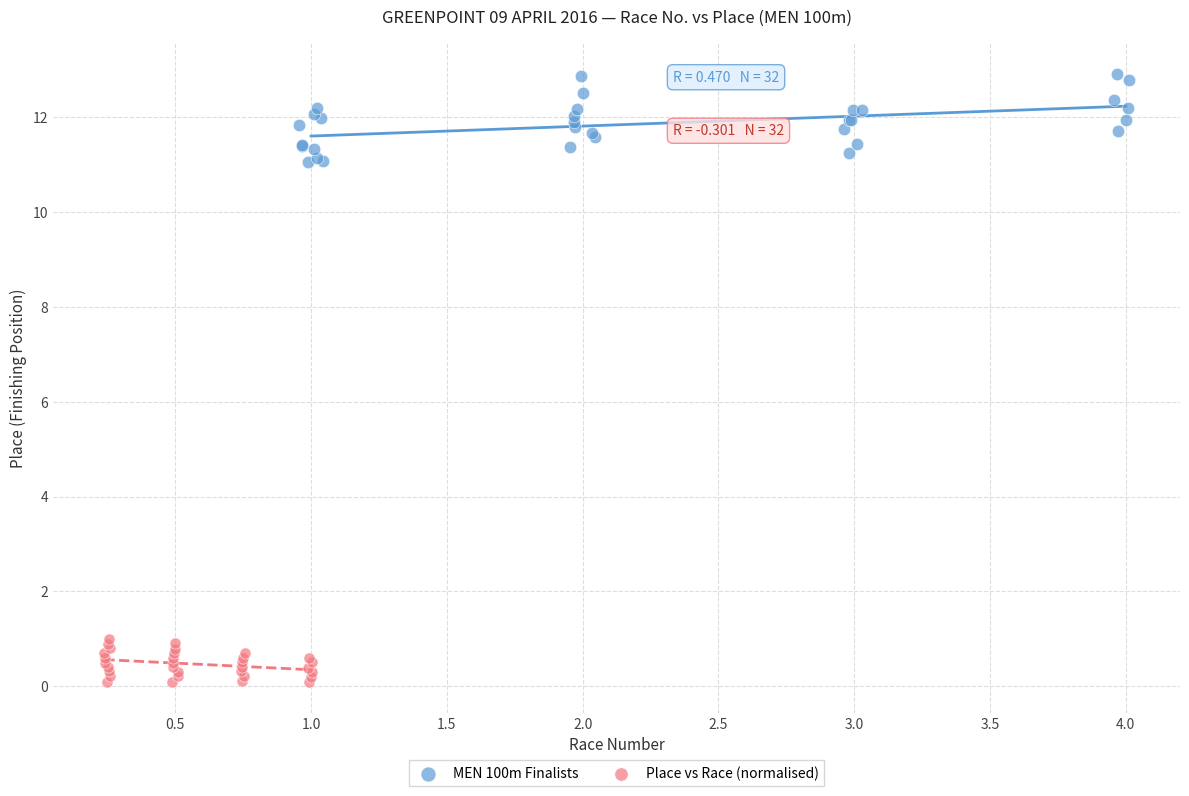

Which series has the widest spread of Y values?

MEN 100m Finalists